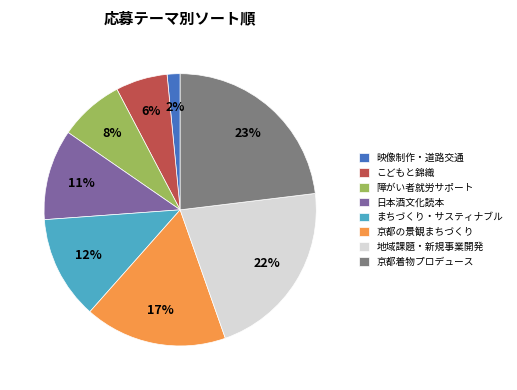

Is the sum of 障がい者就労サポート and 京都の景観まちづくり greater than half?

No